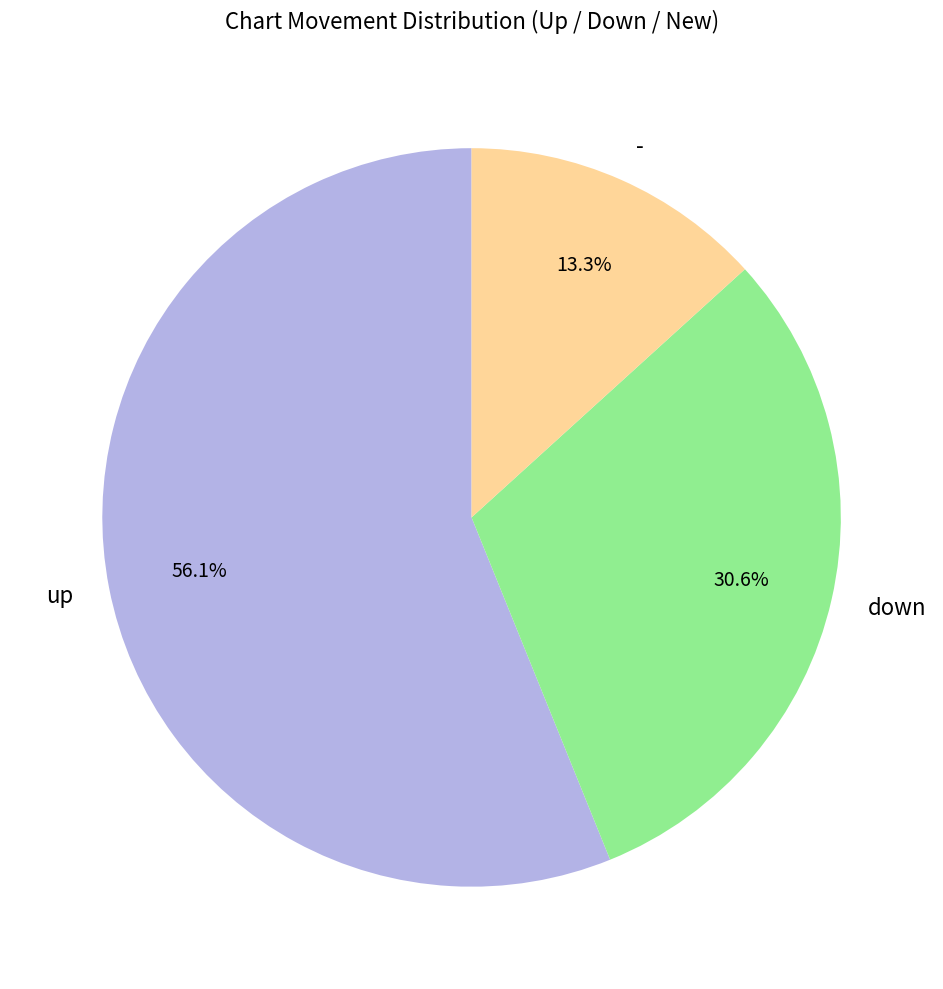

Which has a higher value, up or down?

up